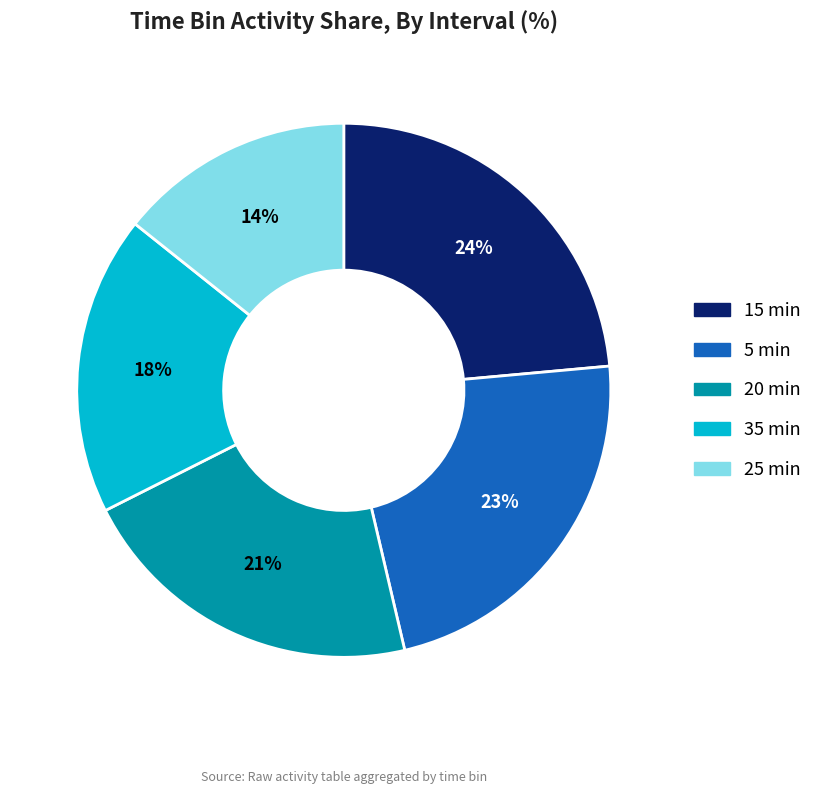

To the nearest percent, what percentage of the pie is 20 min?

21%